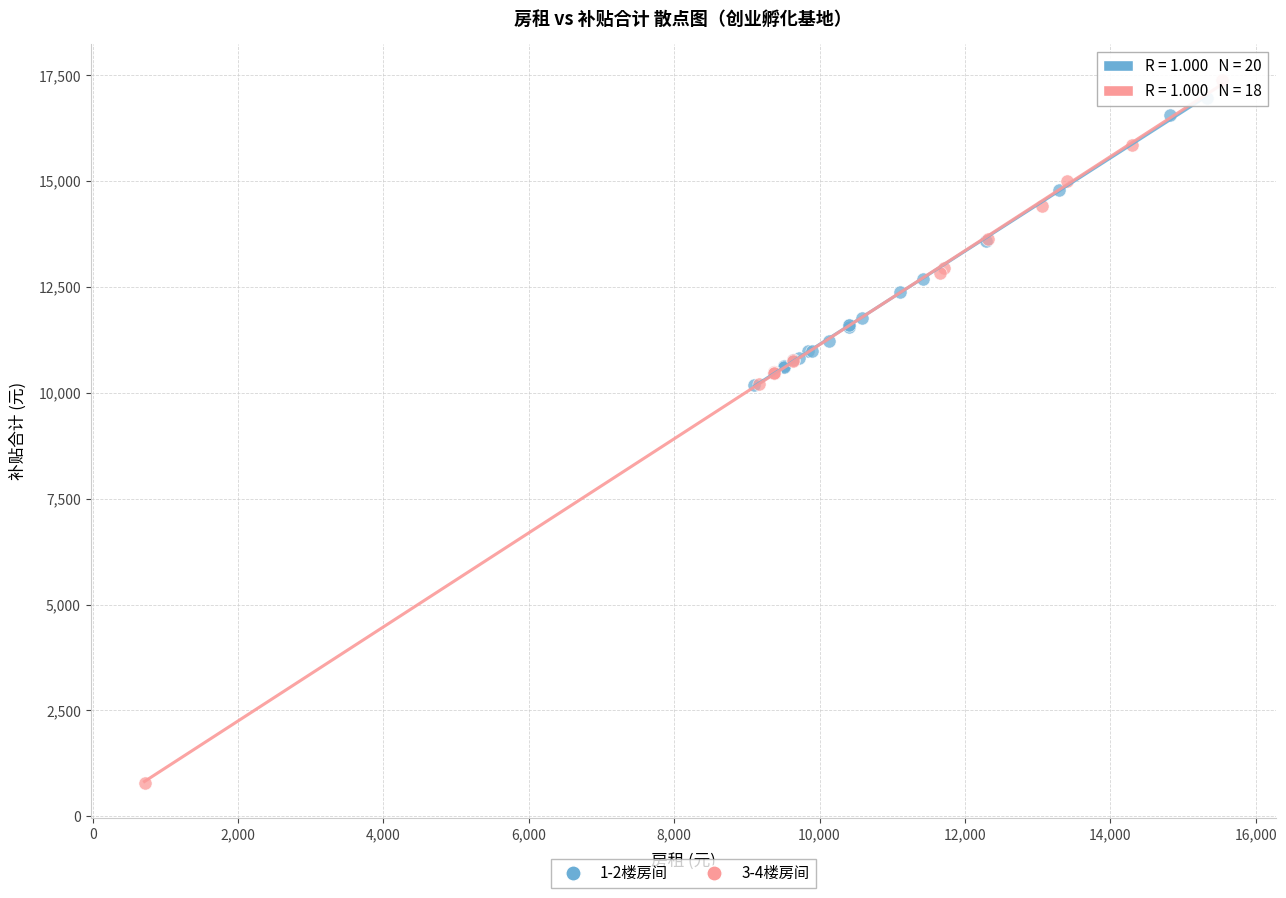

Which series contains the lowest Y value?

3-4楼房间